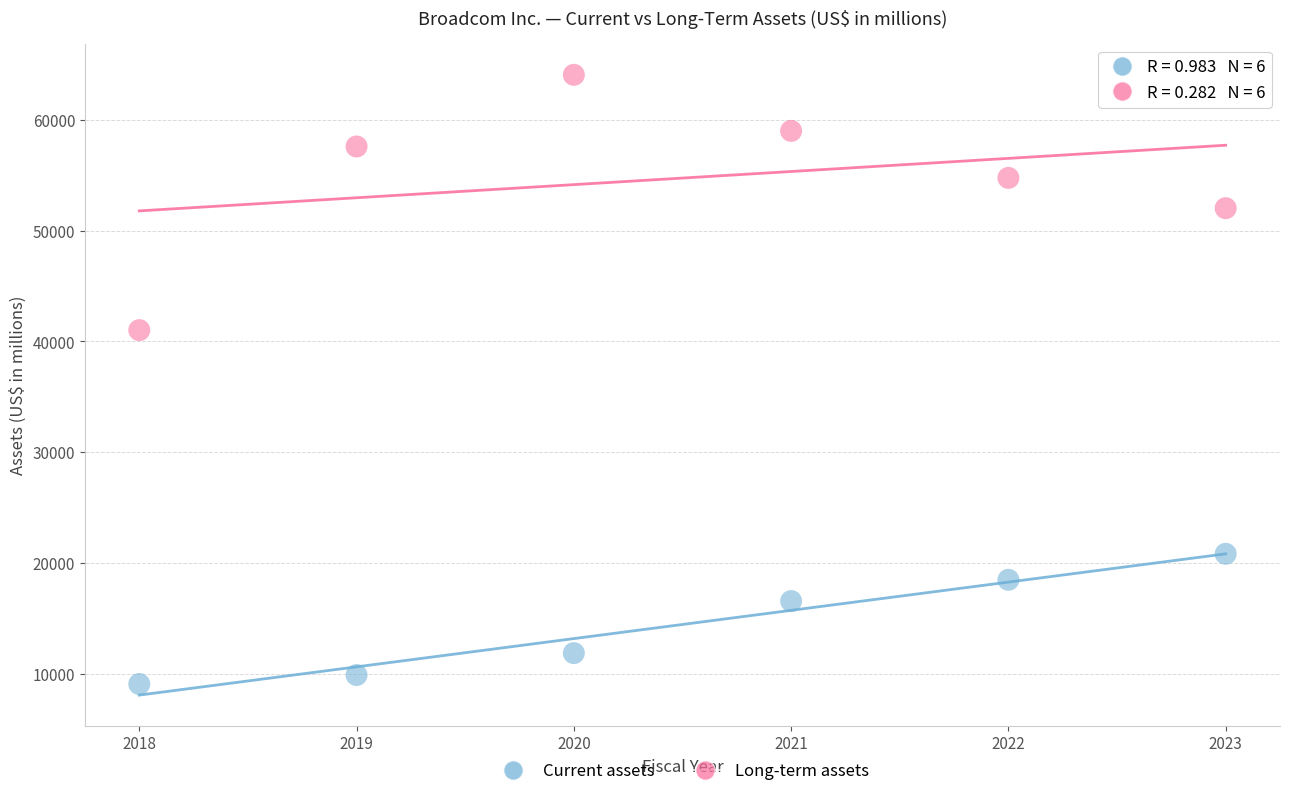

Which series has the largest Y range (max minus min)?

Long-term assets